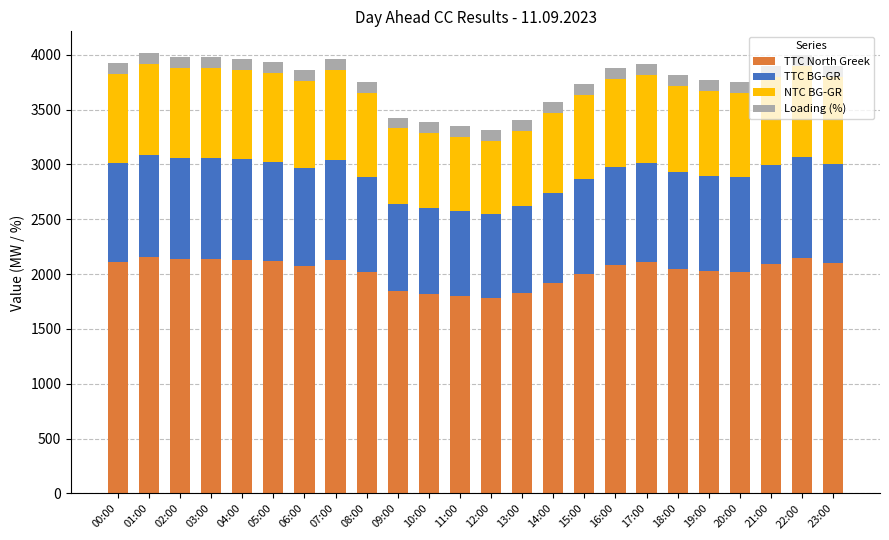

What is the highest value of the TTC North Greek series?

2157